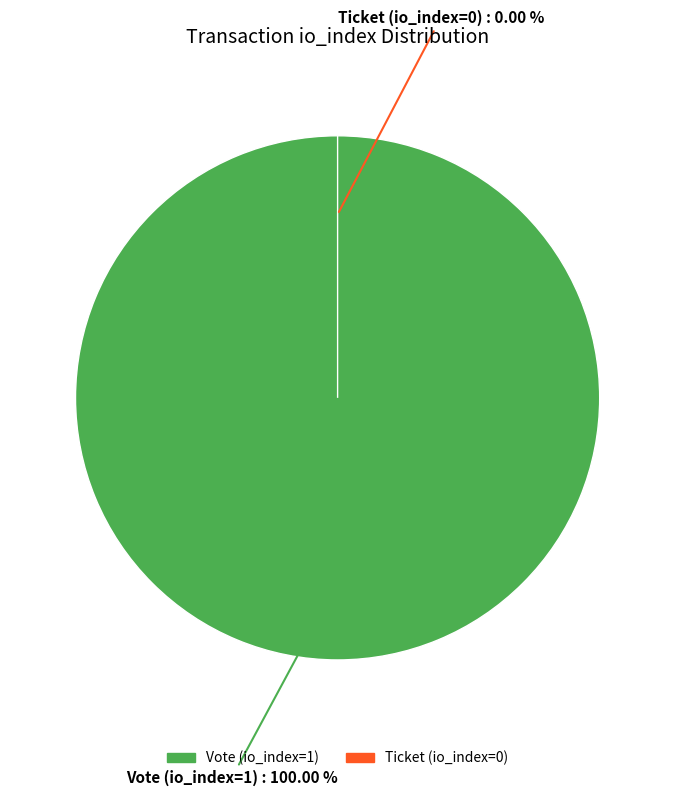

True or false: Vote (io_index=1) accounts for 93% of the total.

False